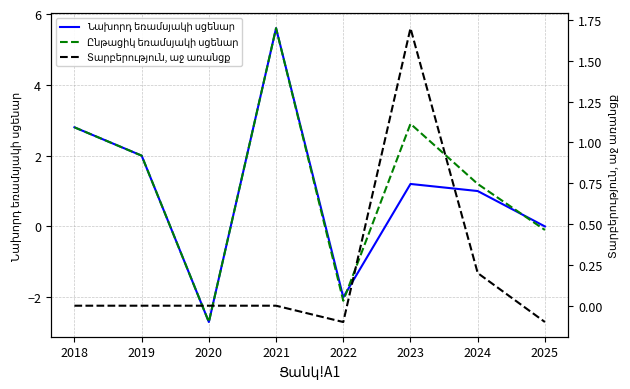

Which series has the largest total across all categories?

Ընթացիկ եռամսյակի սցենար